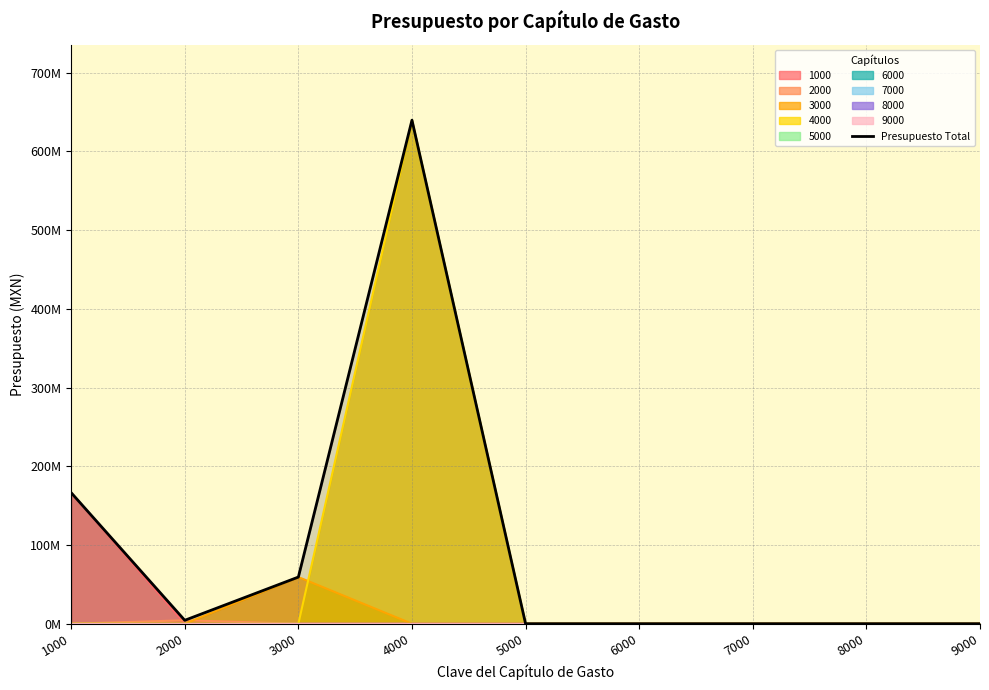

What is the maximum value shown in the chart?

639672984